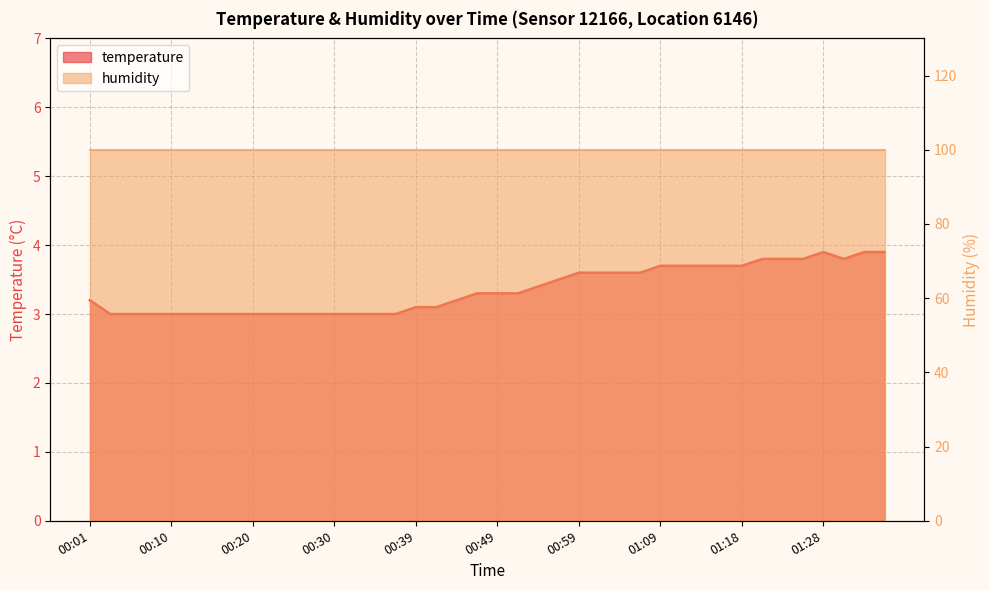

True or false: there are more than 0 points higher than both neighbors.

True